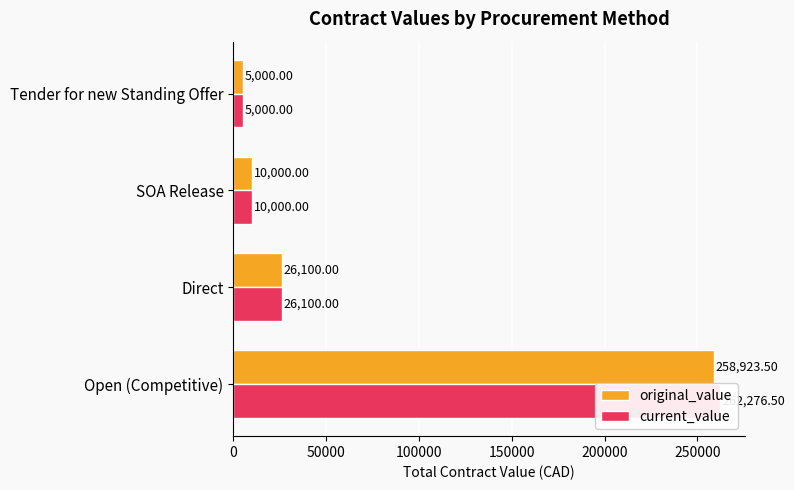

List the series in order of their peak value, lowest first.

original_value, current_value